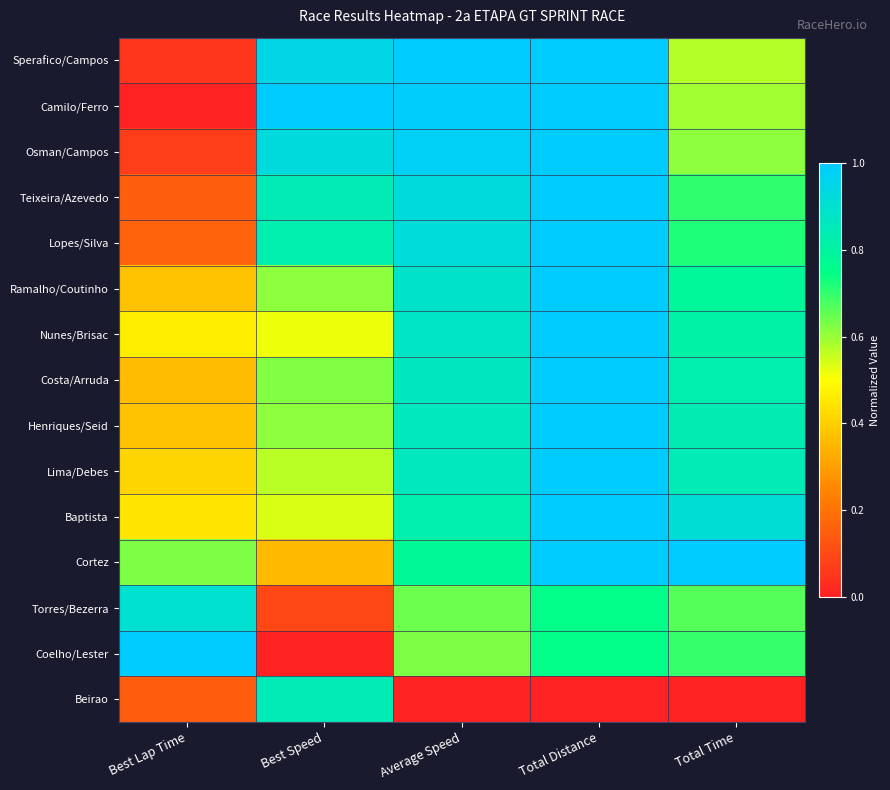

At how many categories does at least one series exceed 0?

5